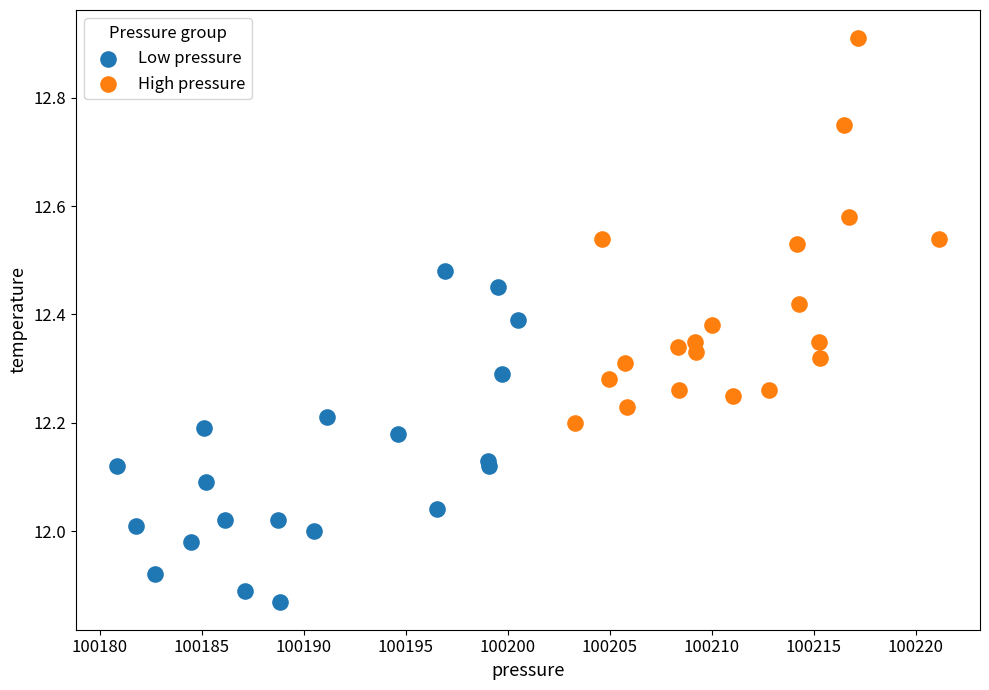

What are all the series names shown in the legend?

Low pressure, High pressure